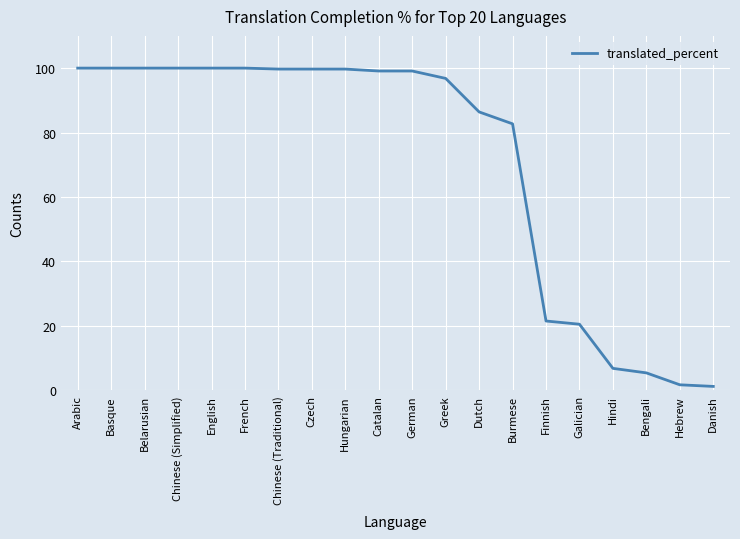

At which label does the data first exceed 99?

Arabic